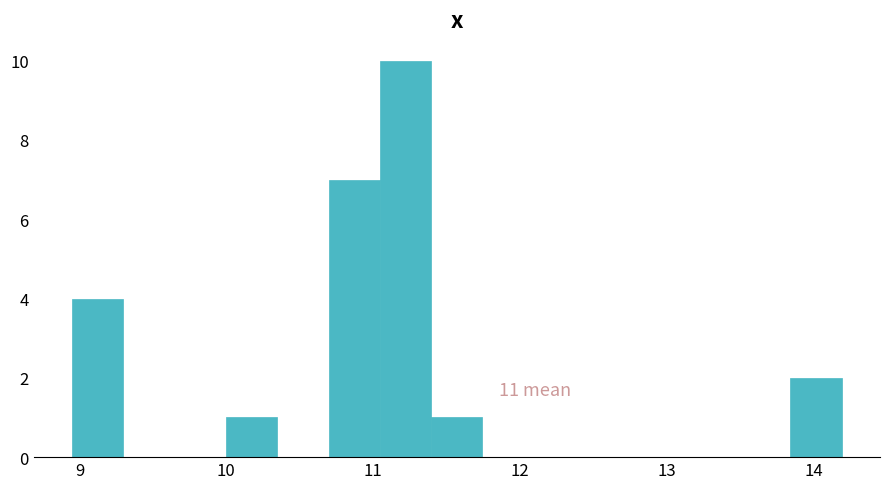

Read against the x-axis, roughly where is the centre of the tallest bar?

11.2